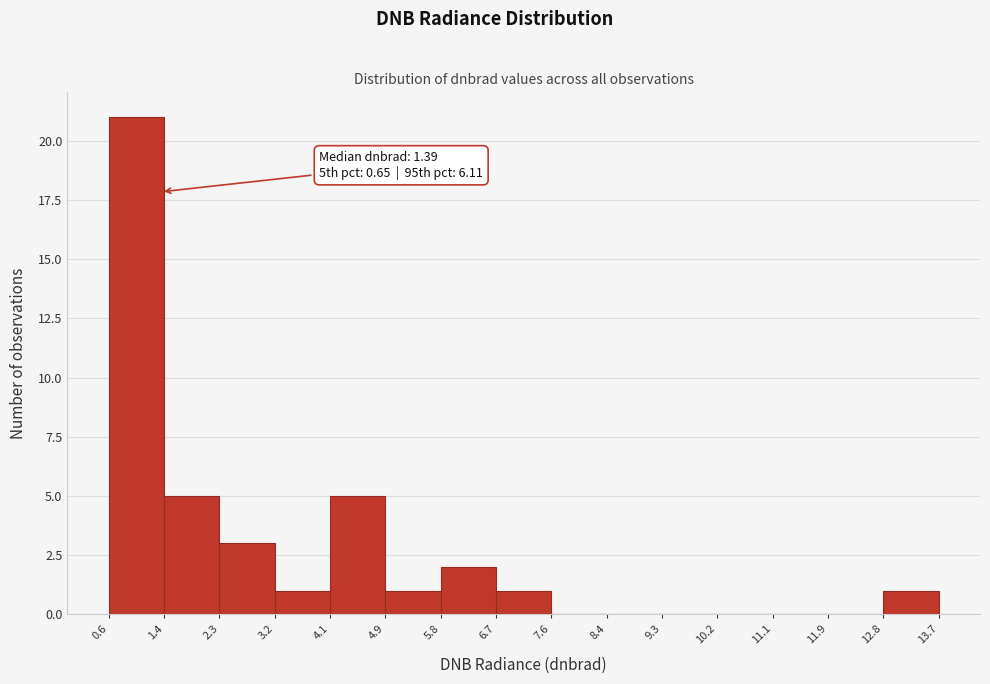

Which range on the x-axis has the tallest bar?

0.6 to 1.4